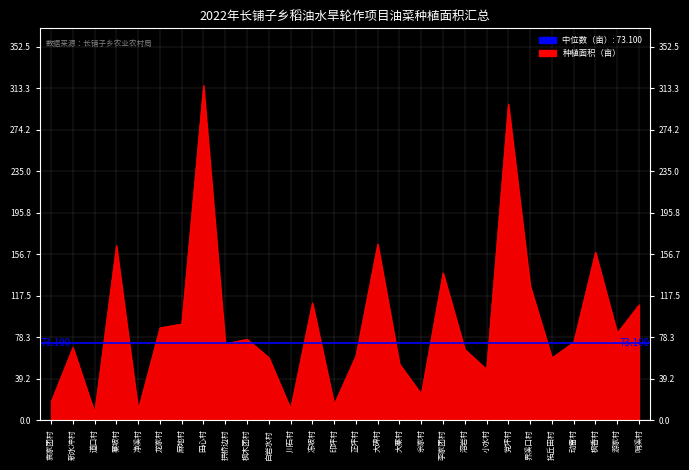

Where is the data nearest to the value 161?

枫香村